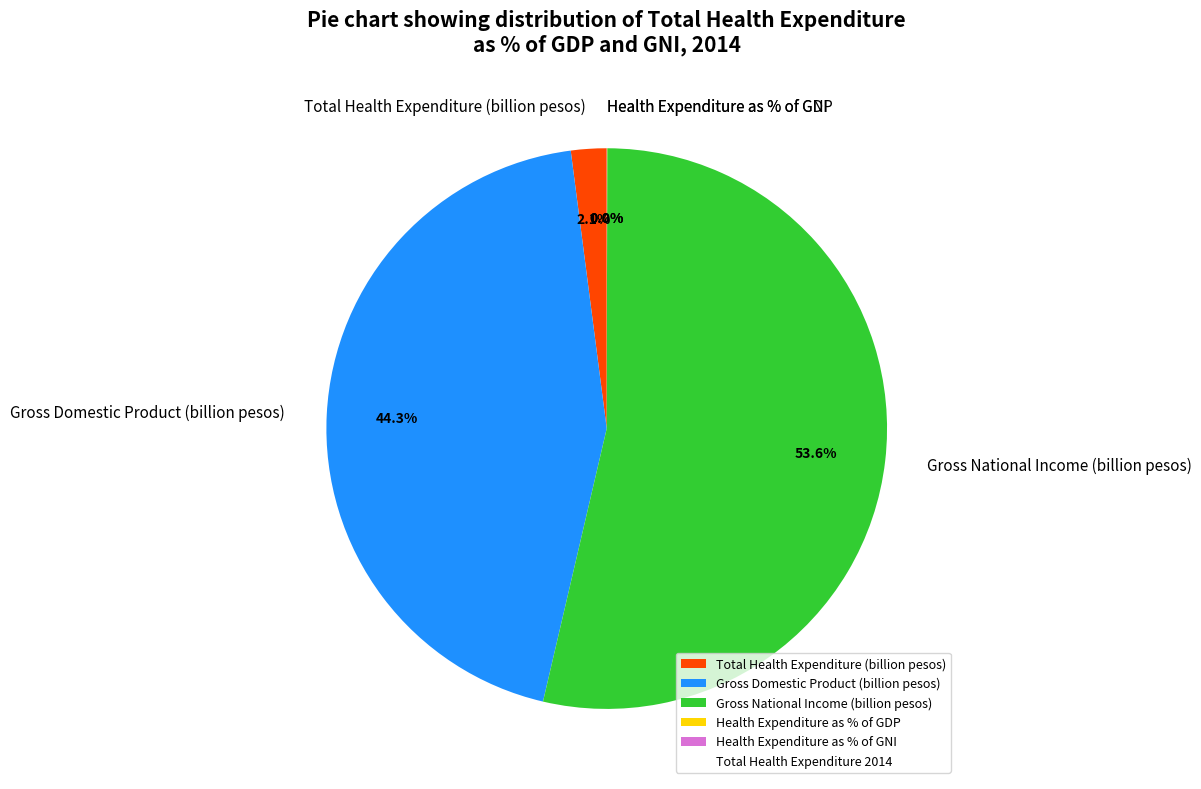

Is it true that Gross Domestic Product (billion pesos) is 44% of the pie?

True